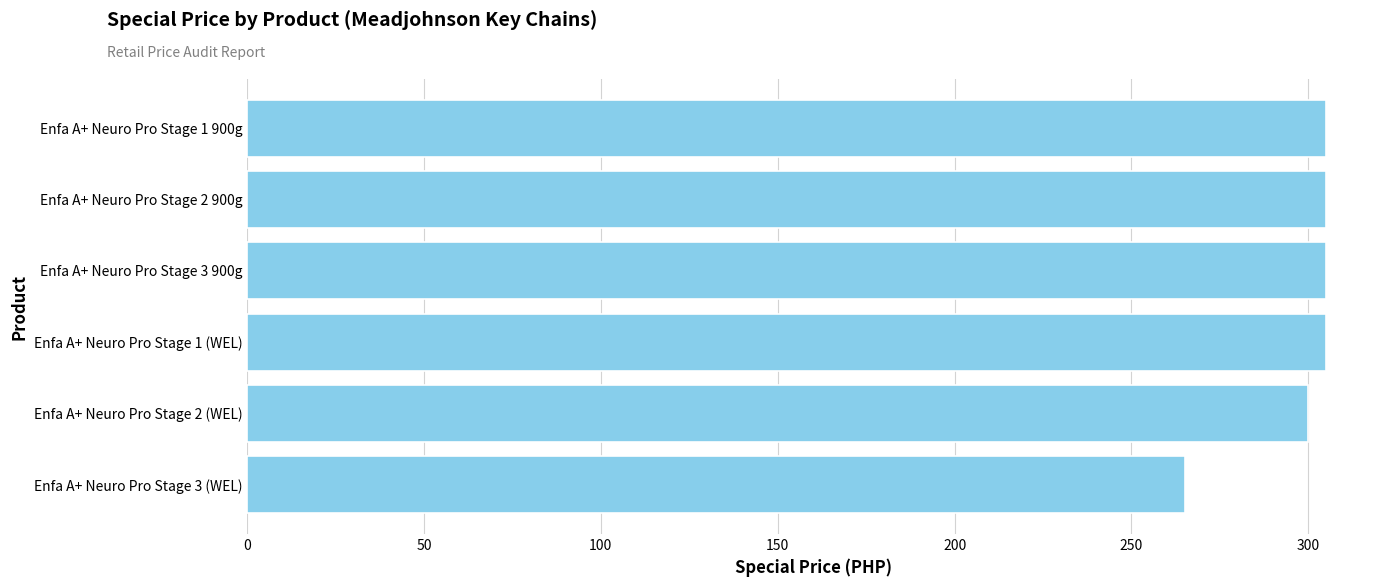

Reading bottom to top, list all the values displayed in this chart.

265	300	305	305	305	305